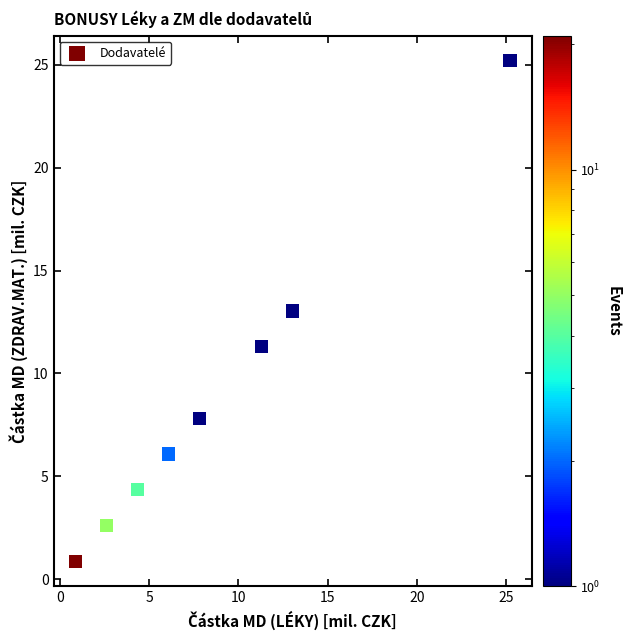

What is the range of Y values (max minus min)?

24.3